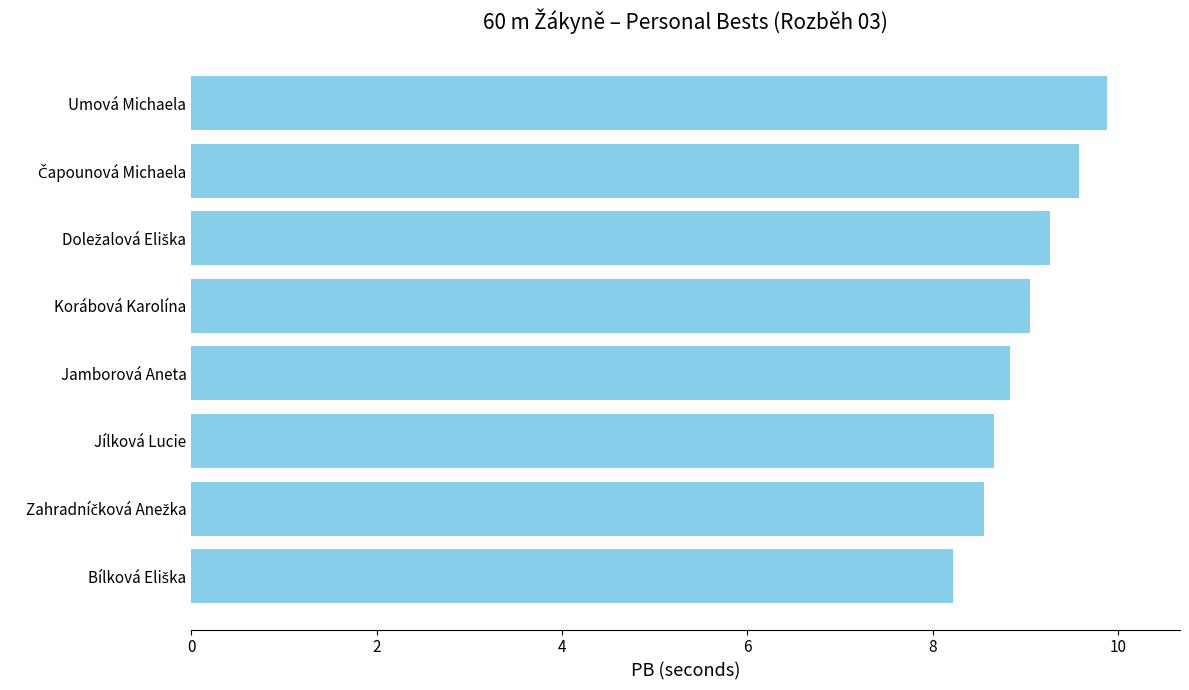

What is the maximum value shown in the chart?

9.9